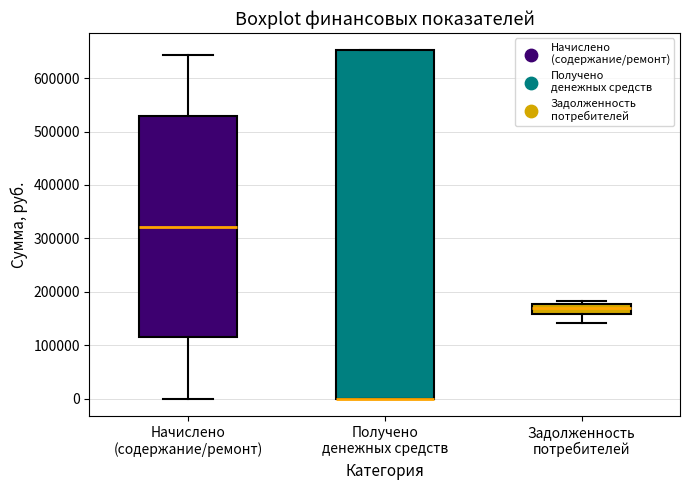

Reading left to right, transcribe this box plot: for each box, give where its median line is, the range the box spans, and where its two whiskers end, as read against the y-axis. The values are not printed on the chart, so give them approximately, as read against the axis.

Начислено (содержание/ремонт): median 320000, box 120000 to 530000, whiskers 0 to 640000
Получено денежных средств: median 0 (drawn on the box's lower edge), box 0 to 650000, whiskers 0 to 650000
Задолженность потребителей: median 170000, box 160000 to 180000, whiskers 140000 to 180000 (just above the box's upper edge)